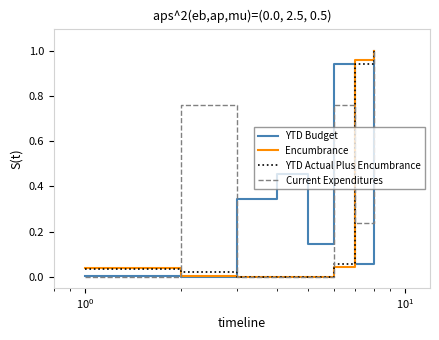

How many lines are shown in the chart?

4